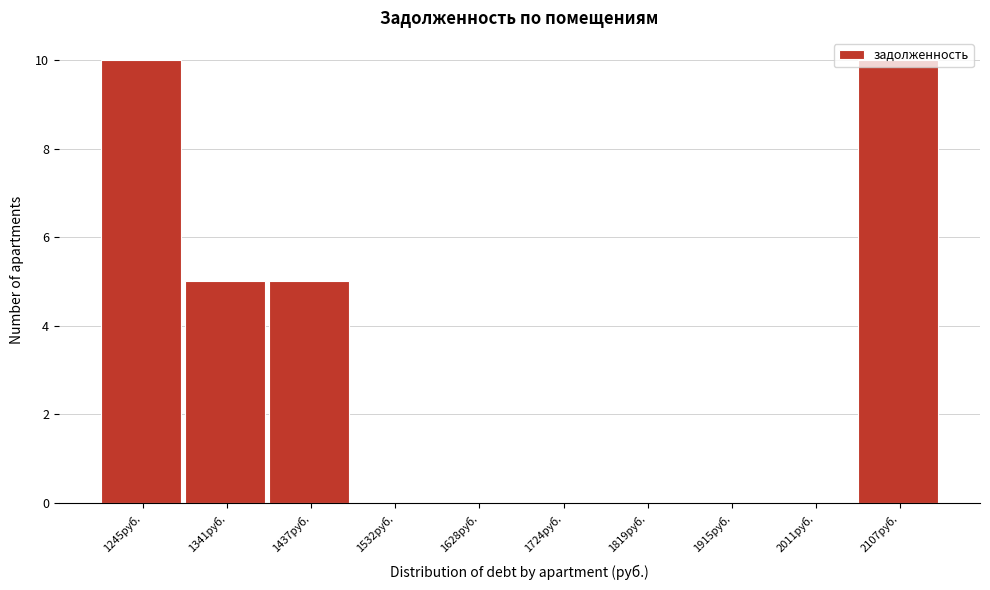

Is it true that the value at 1341руб. is 3?

False